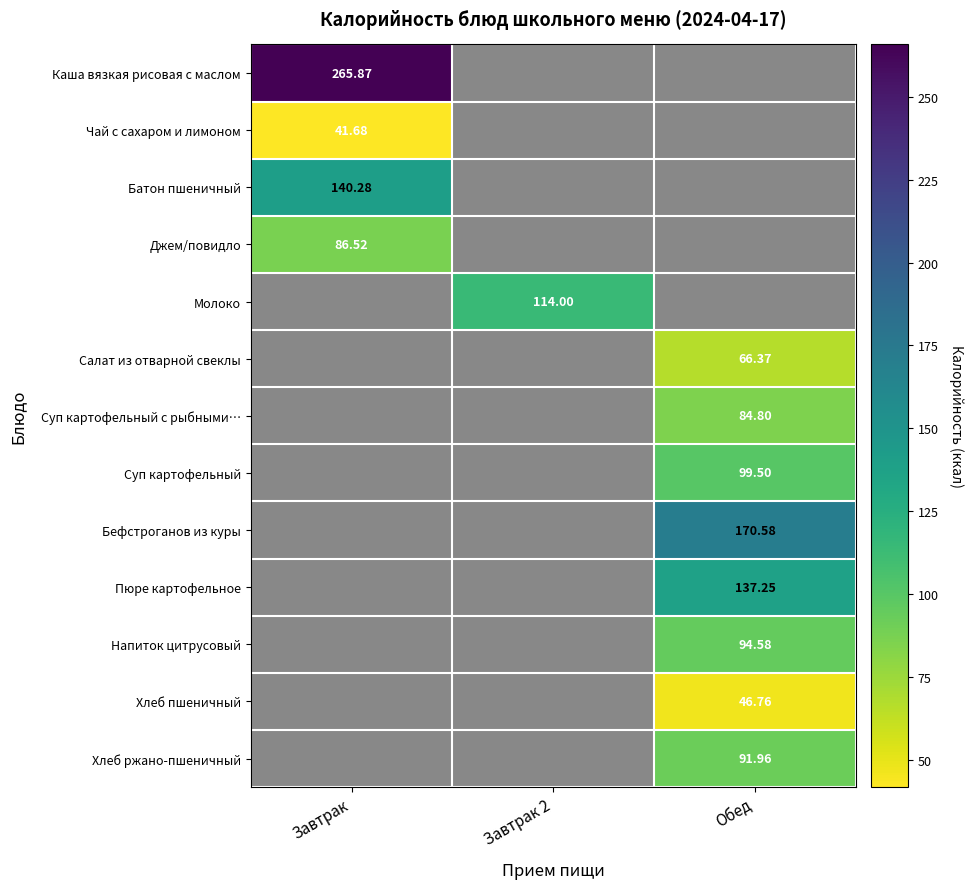

Which label corresponds to the largest value in the chart?

Завтрак